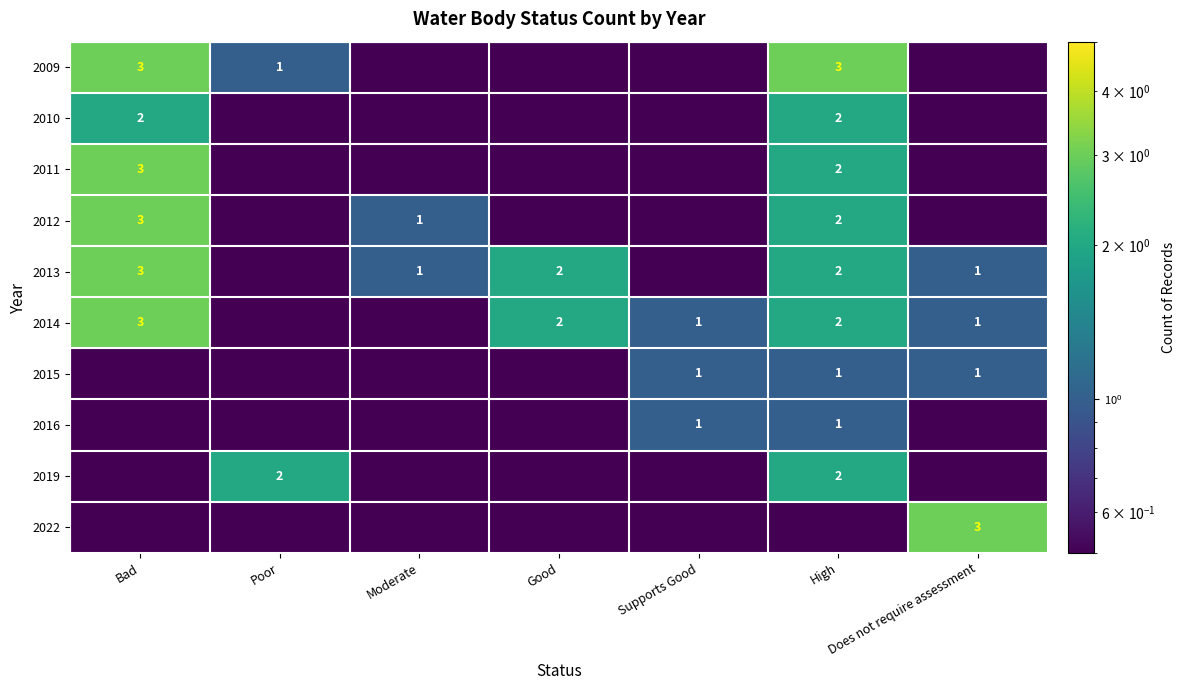

Is it true that 2009 equals 3.0 at Bad?

True